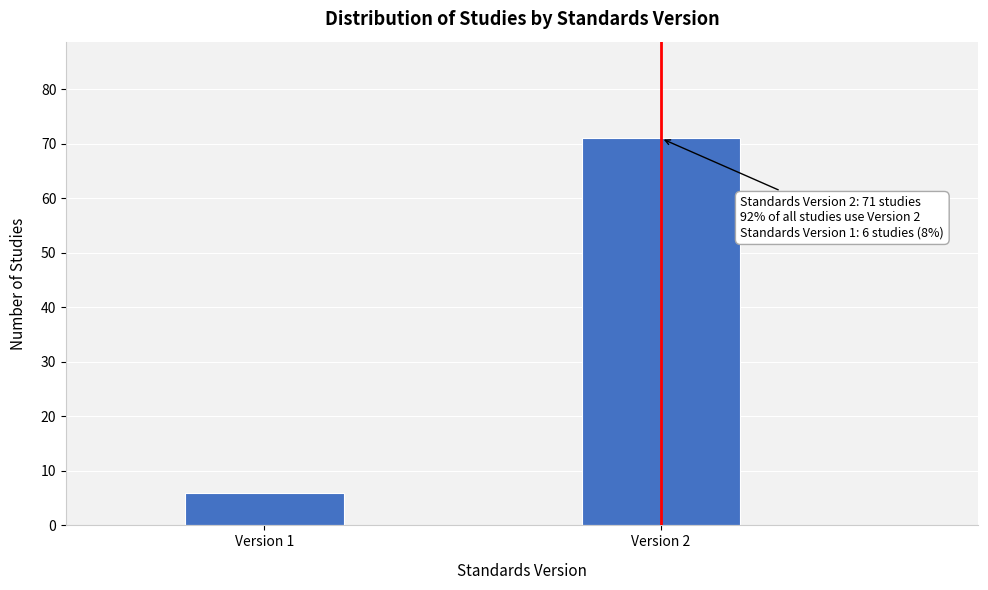

Reading left to right, extract all data points from this chart.

Version 1=6	Version 2=71